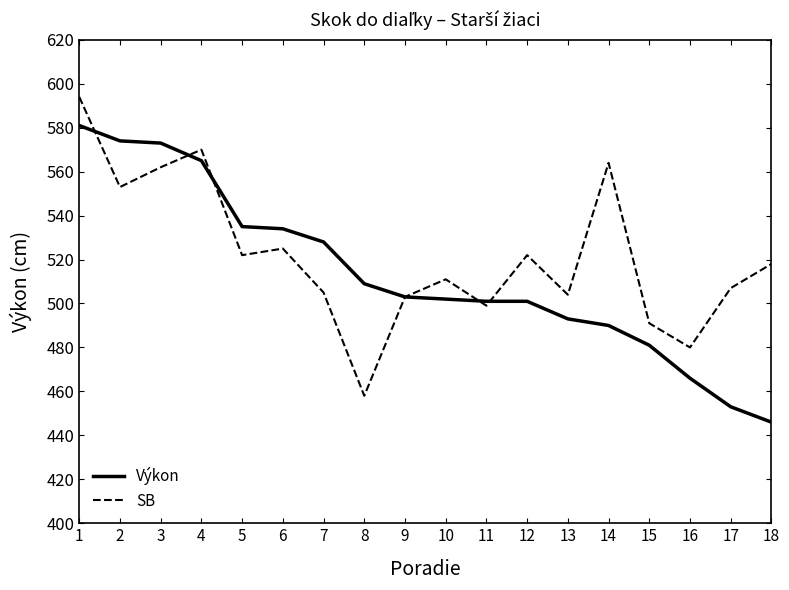

Rank the series by their maximum value, from lowest to highest.

Výkon, SB